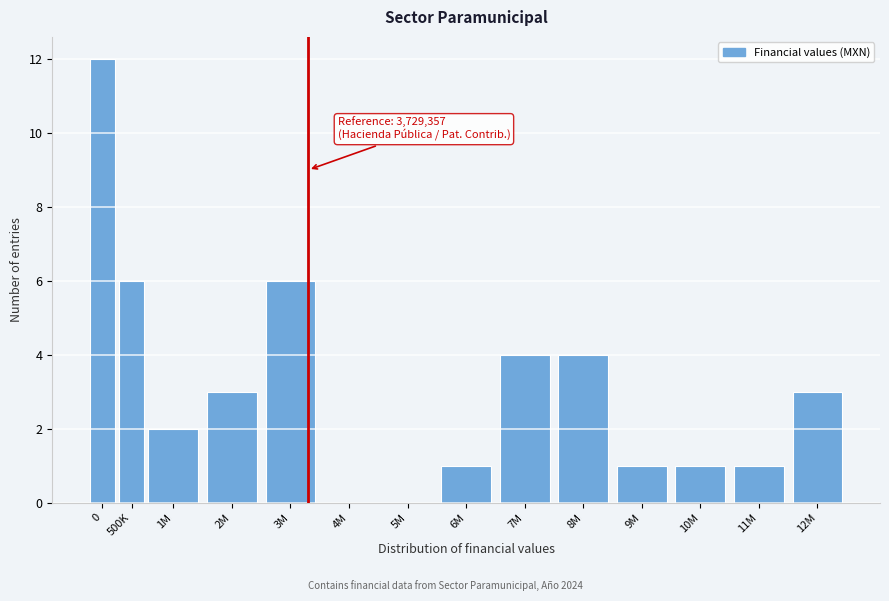

Reading left to right, extract all data points from this chart.

0=12	500K=6	1M=2	2M=3	3M=6	4M=0	5M=0	6M=1	7M=4	8M=4	9M=1	10M=1	11M=1	12M=3